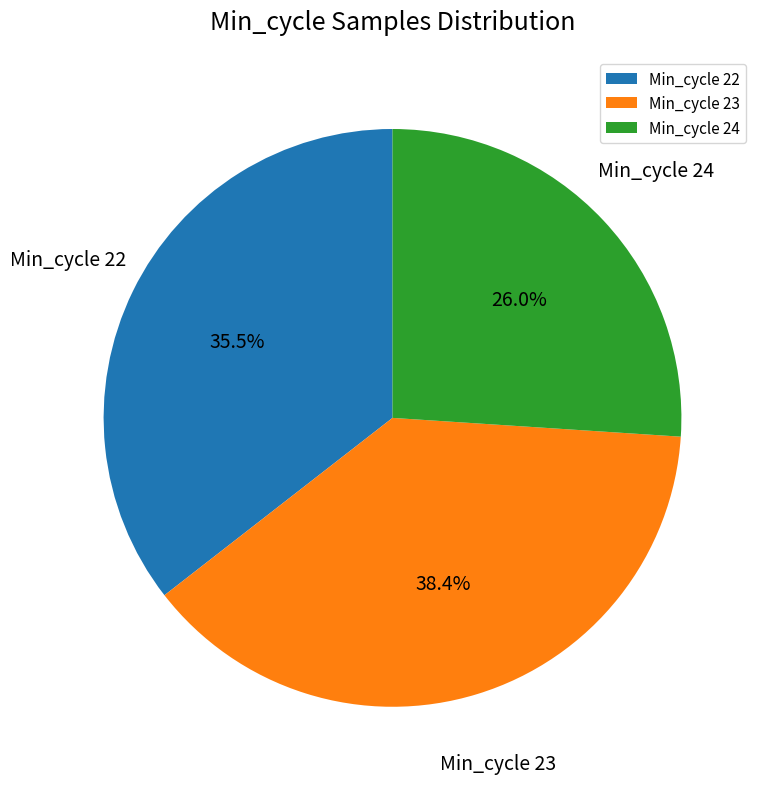

Count the number of slices in the pie.

3